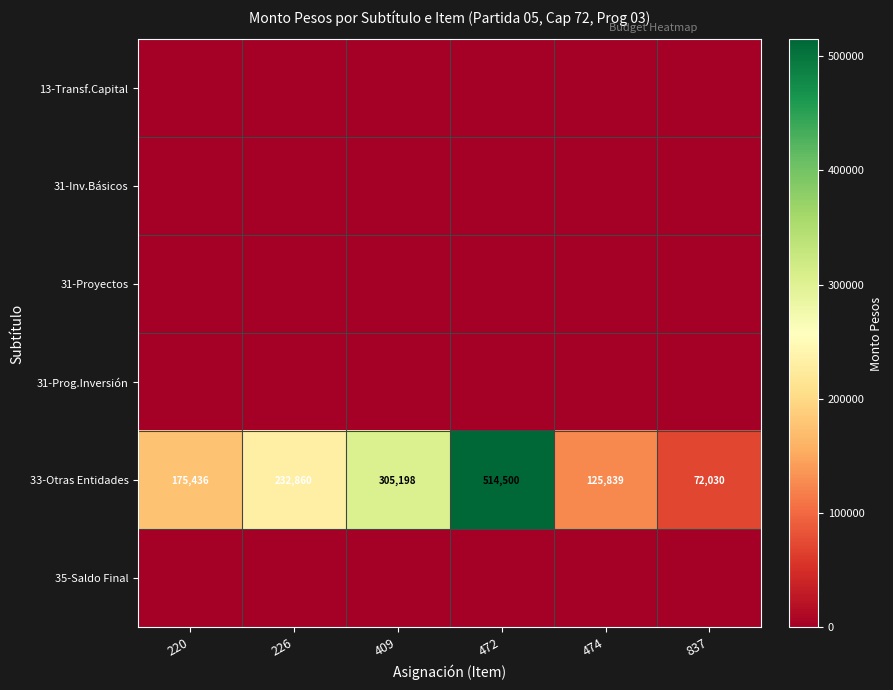

The value of 33-Otras Entidades at 226 is 104717. True or false?

False